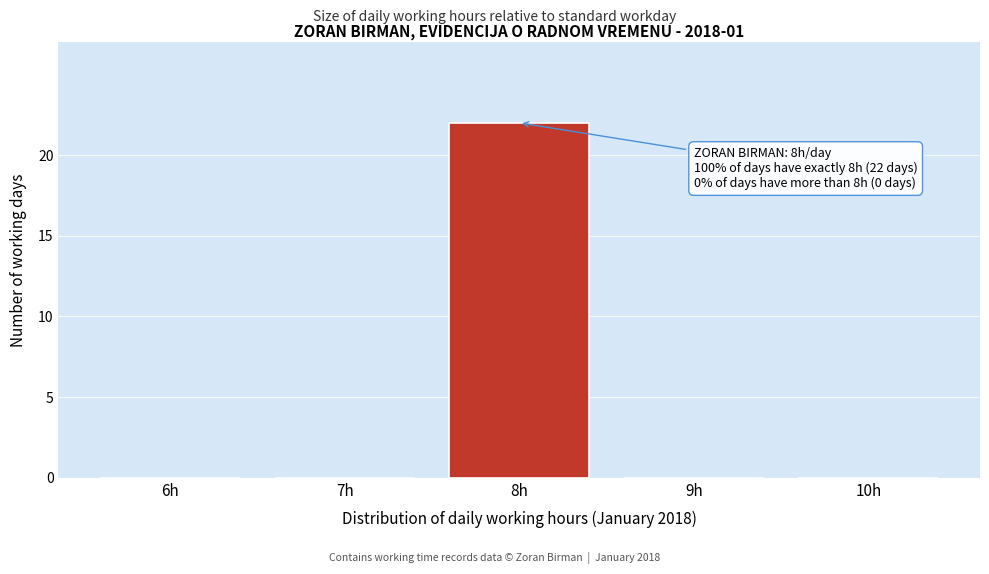

Reading right to left, list all the values displayed in this chart.

10h=0	9h=0	8h=22	7h=0	6h=0